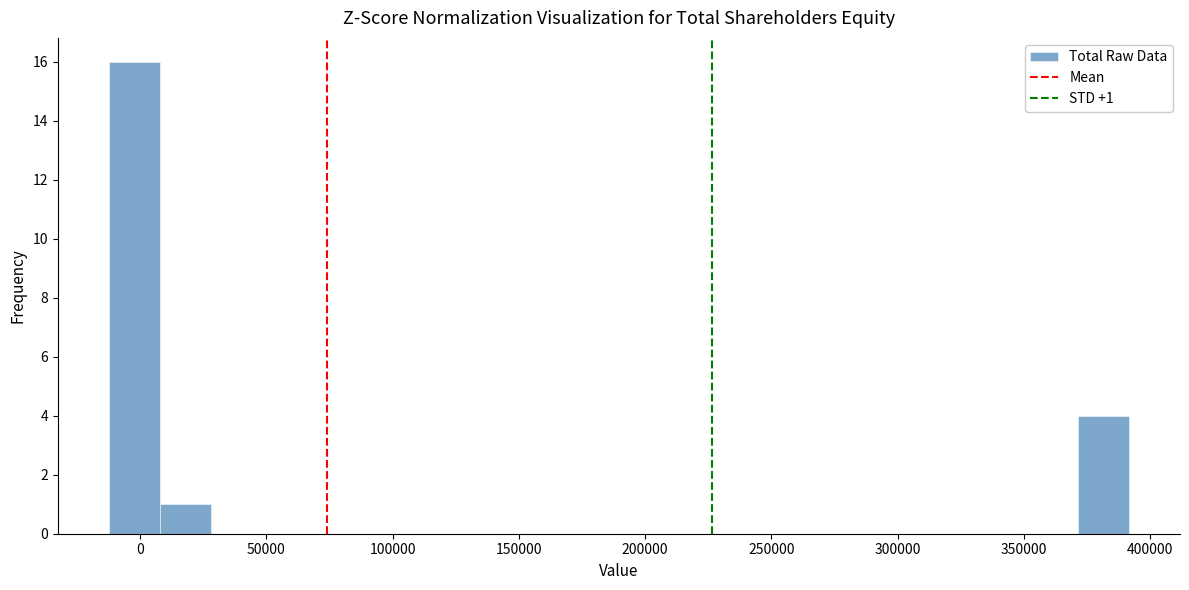

Which range on the x-axis has the tallest bar?

-10000 to 10000